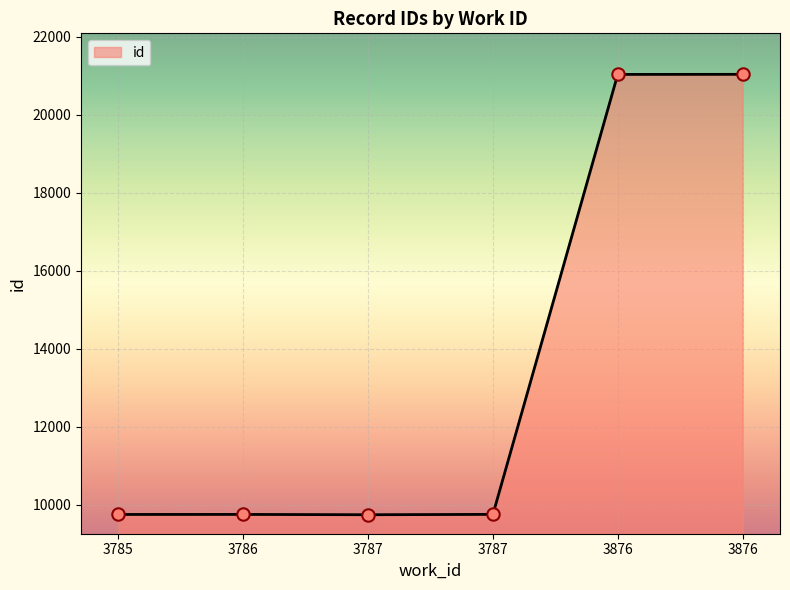

What is the change in value from 3785 to 3876?

+11285